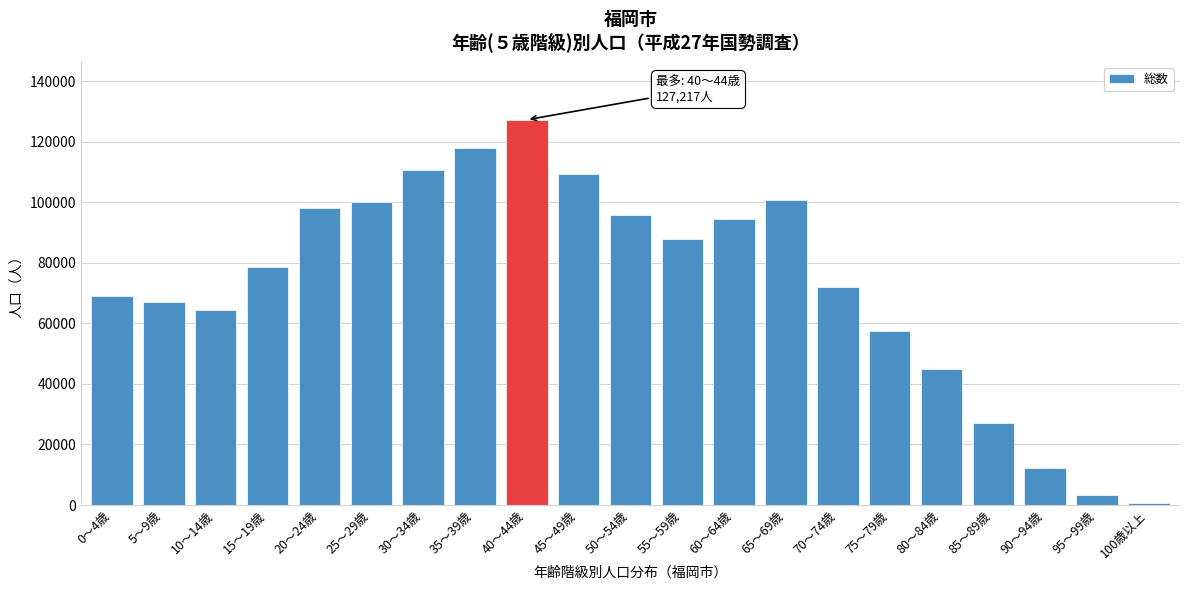

Reading left to right, list all the values displayed in this chart.

68906	67023	64357	78679	98236	99972	110629	117842	127217	109283	95747	87896	94604	100797	72086	57371	44786	27087	12309	3257	597